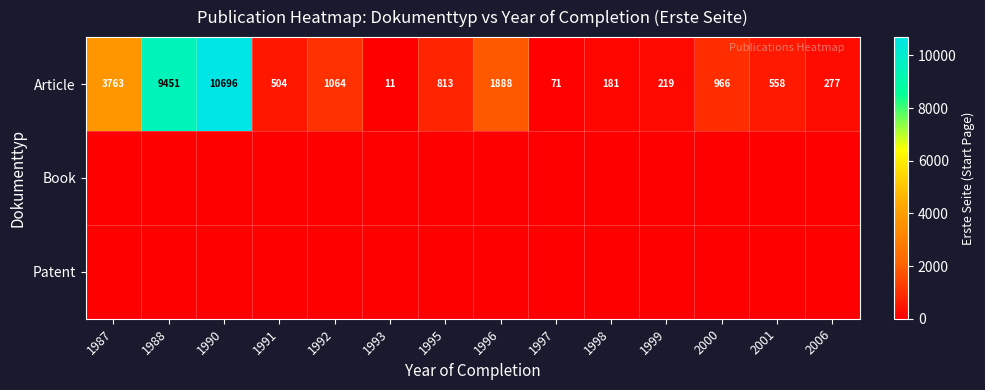

Where does the Article series first go above 813?

1987